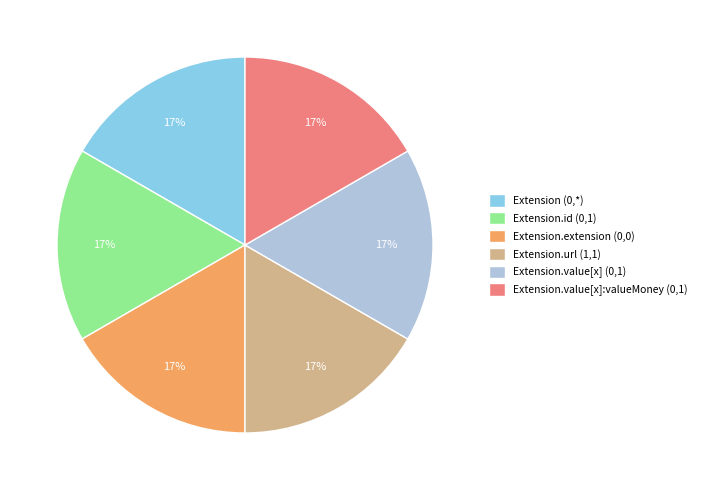

How many slices are in this pie chart?

6